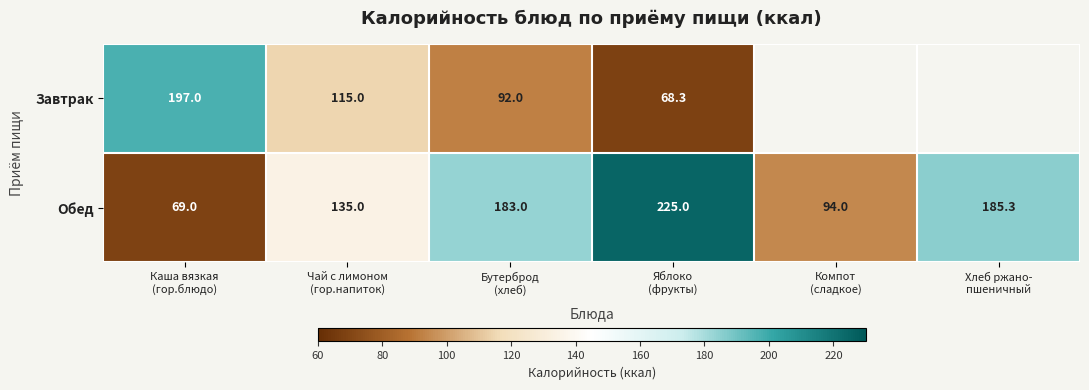

How many data points in Обед are less than 183?

3